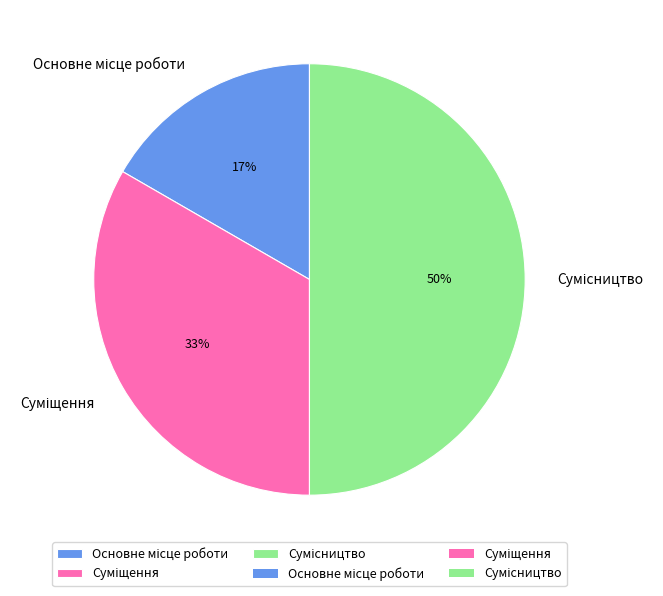

To the nearest percent, what is the average slice percentage?

33%